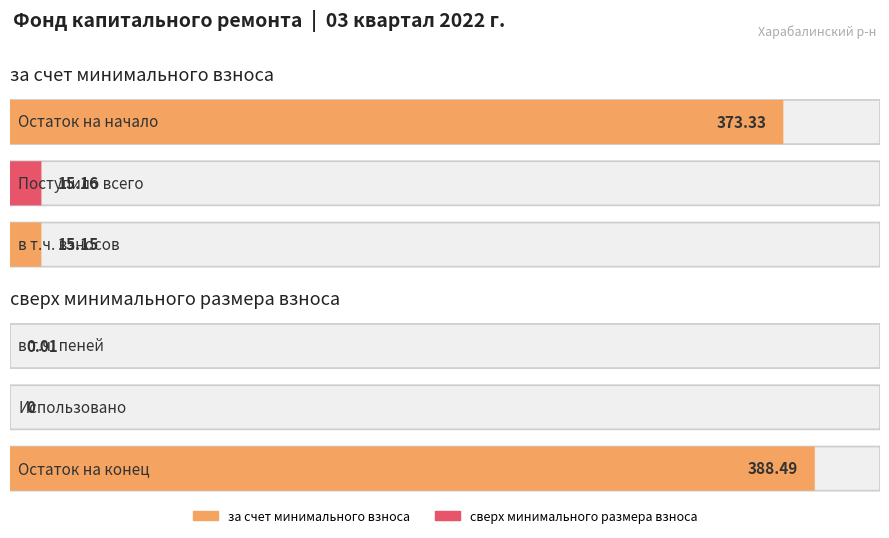

Count the number of categories in the chart.

6